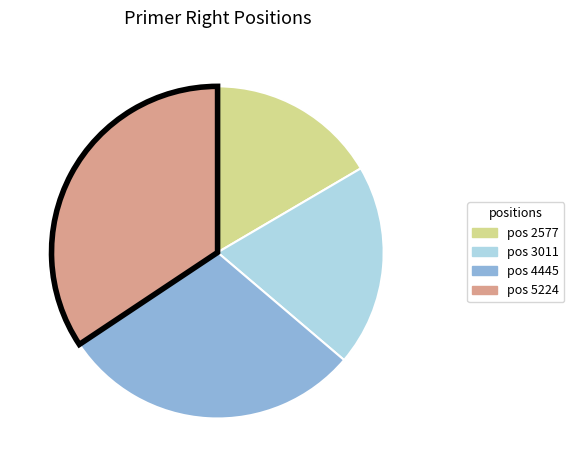

Is pos 2577 the majority of the pie?

No